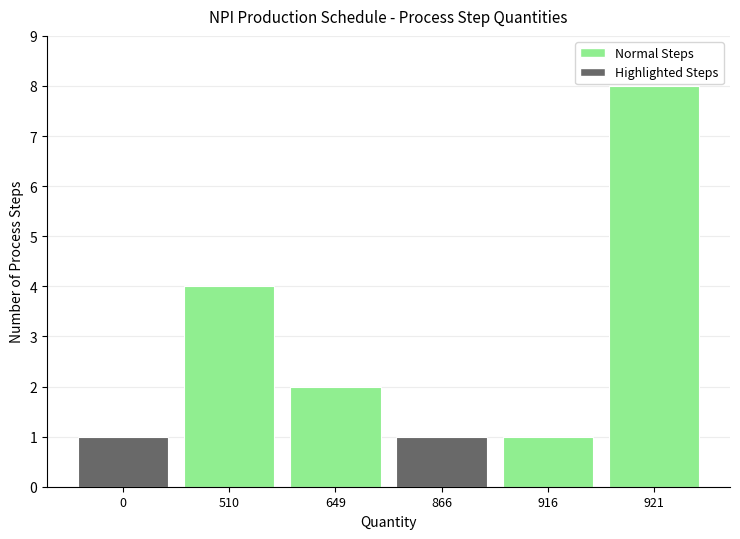

Reading left to right, extract all data points from this chart.

0=1	510=4	649=2	866=1	916=1	921=8